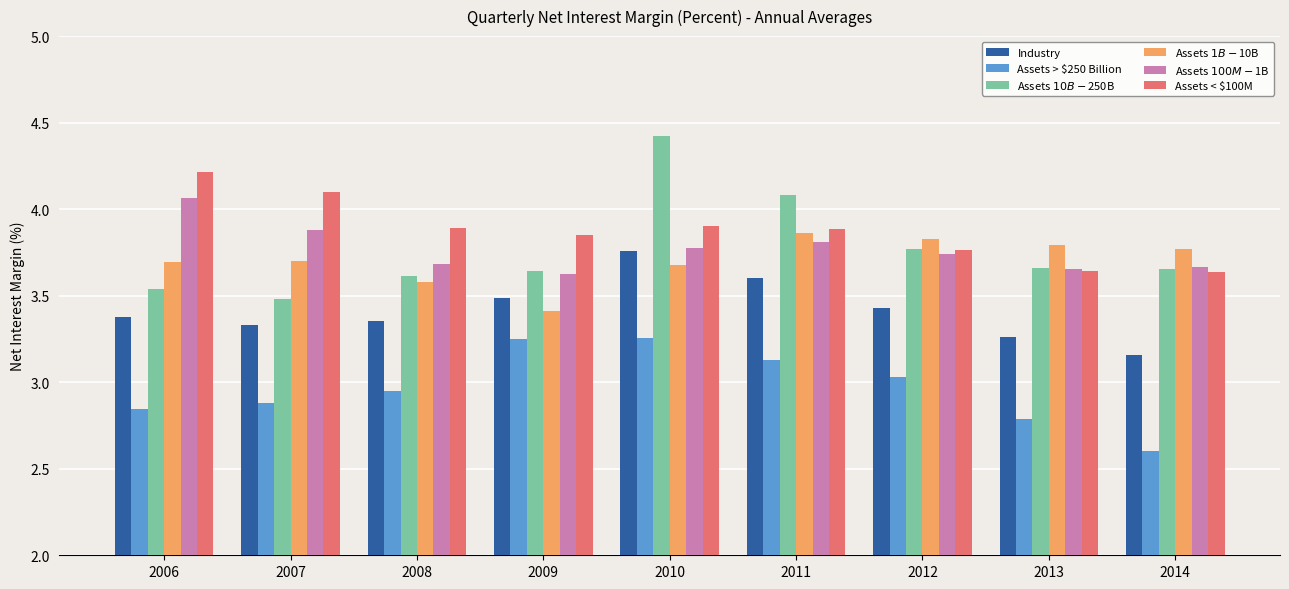

What is the difference between the highest and lowest values at 2011?

1.0